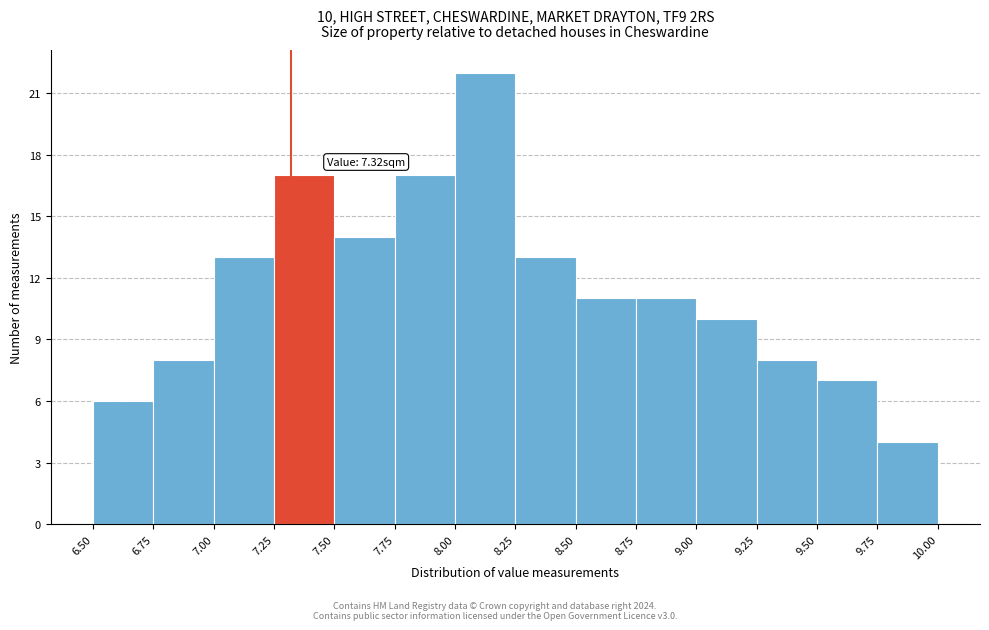

Over which range of the x-axis is the bar tallest?

8.00 to 8.25